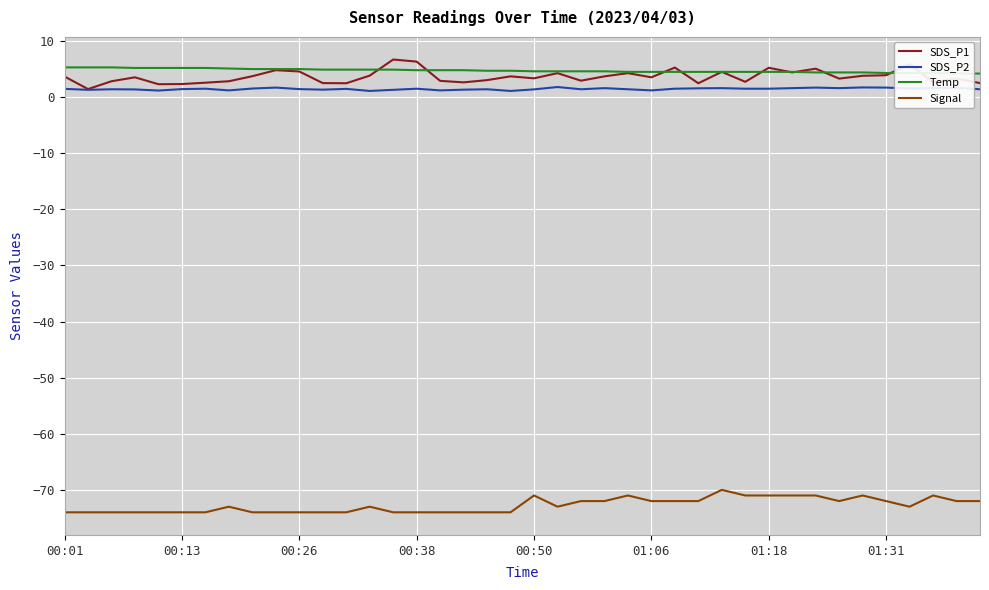

True or false: Signal and SDS_P1 cross at least once.

False